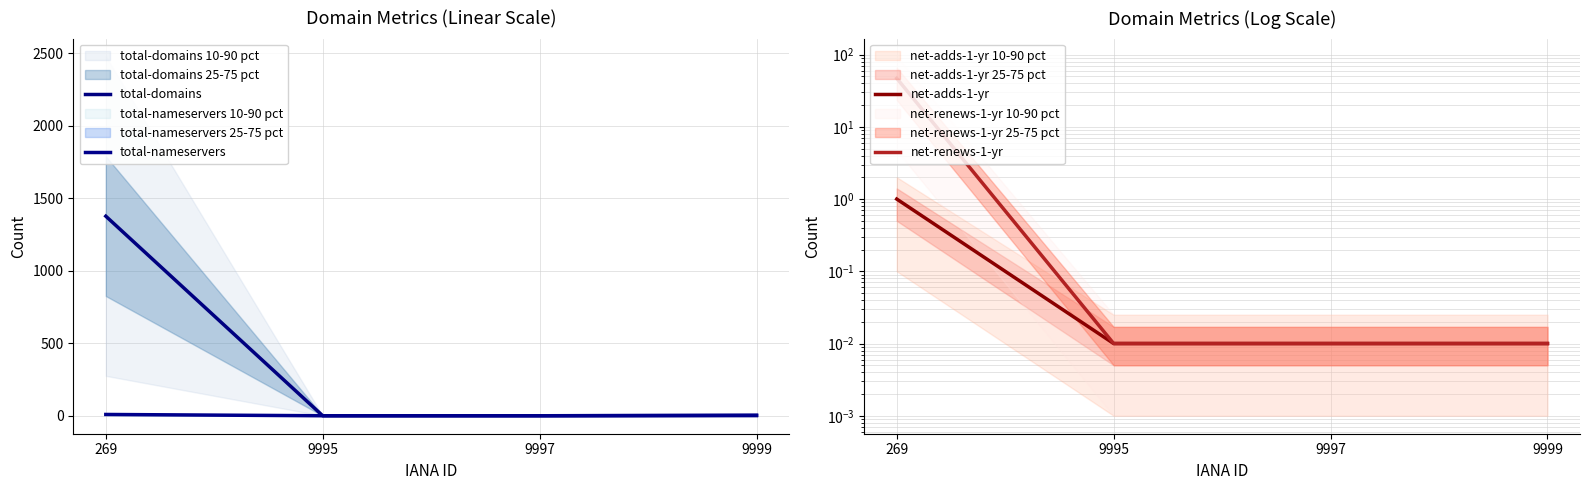

The value of total-nameservers at 9997 is 0.0. True or false?

True